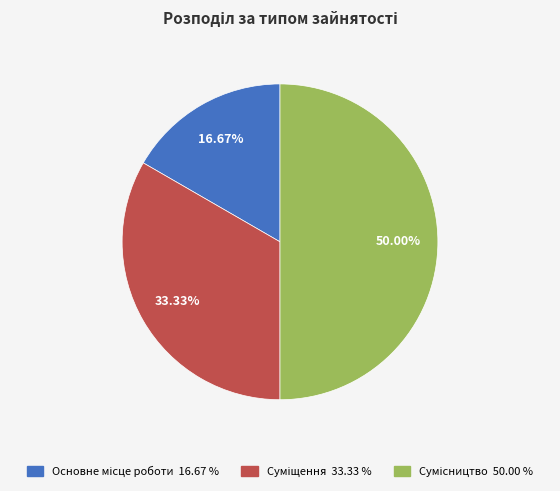

How many segments does this pie chart have?

3